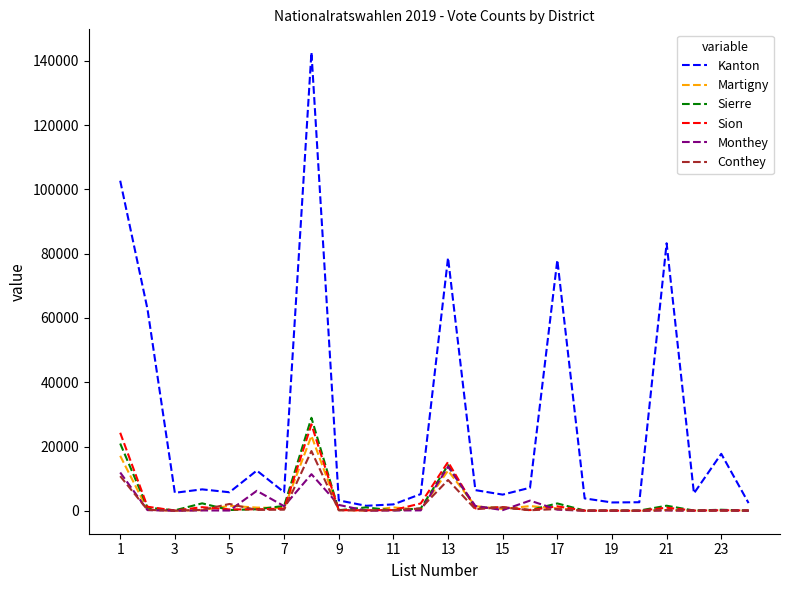

Which series has the largest total across all categories?

Kanton